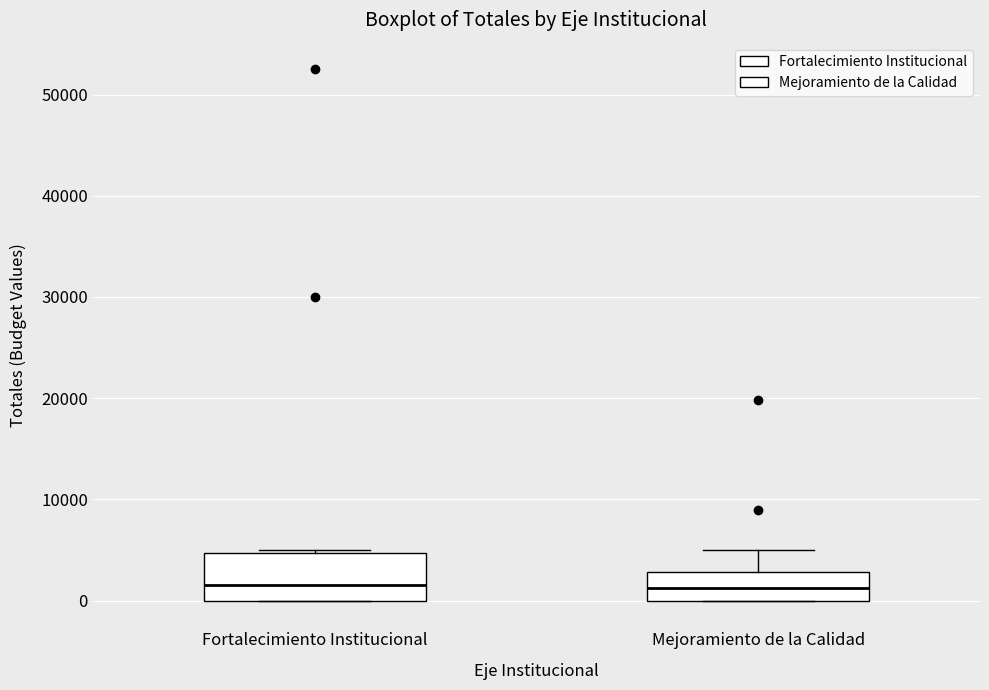

Where is the upper edge of the box for Mejoramiento de la Calidad on the y-axis? The values are not printed on the chart, so give them approximately, as read against the axis.

3000